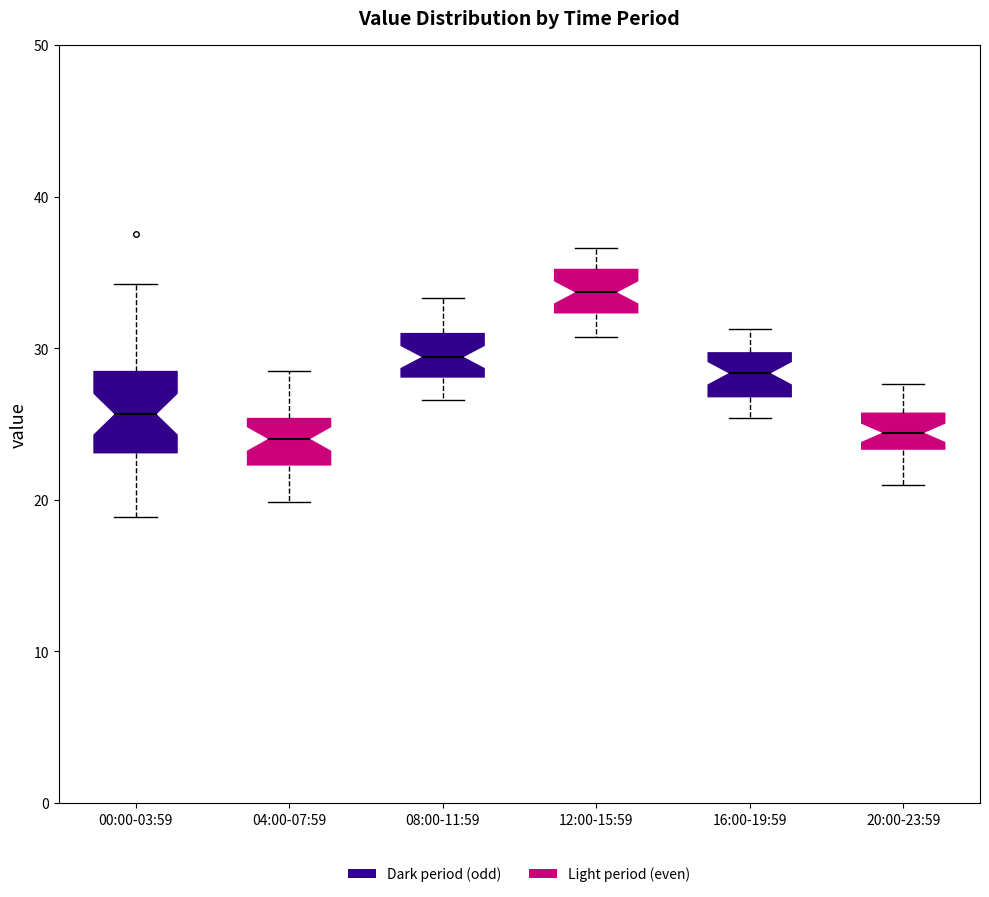

Which box's median line is the highest?

12:00-15:59